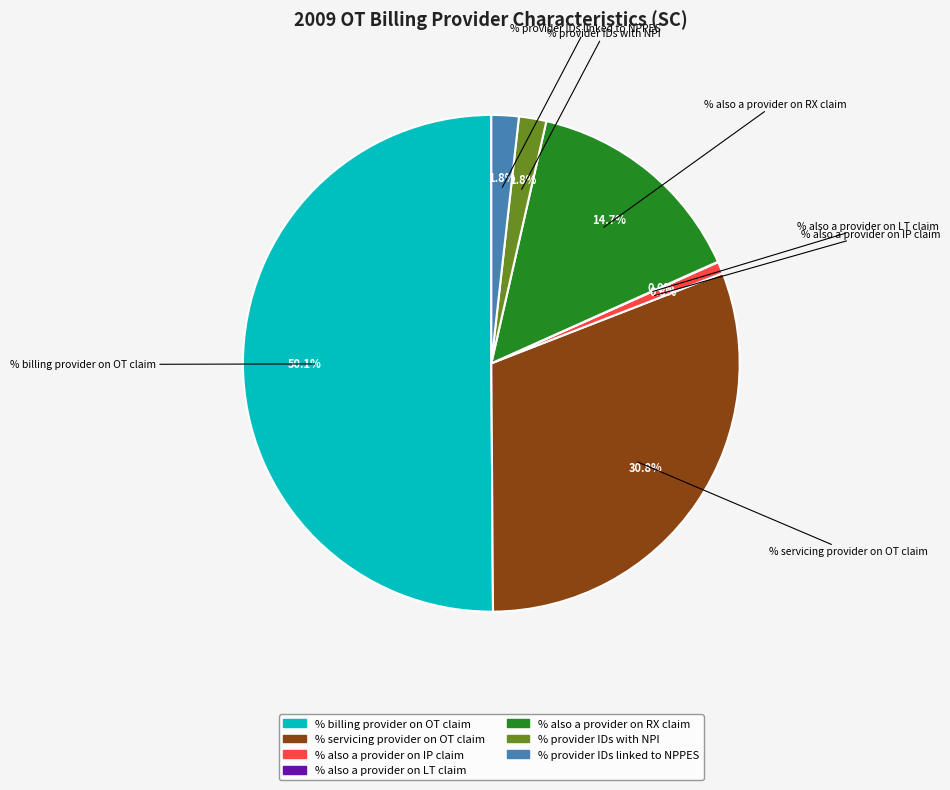

To the nearest percent, what is the difference between the % billing provider on OT claim and % servicing provider on OT claim slice percentages?

19%